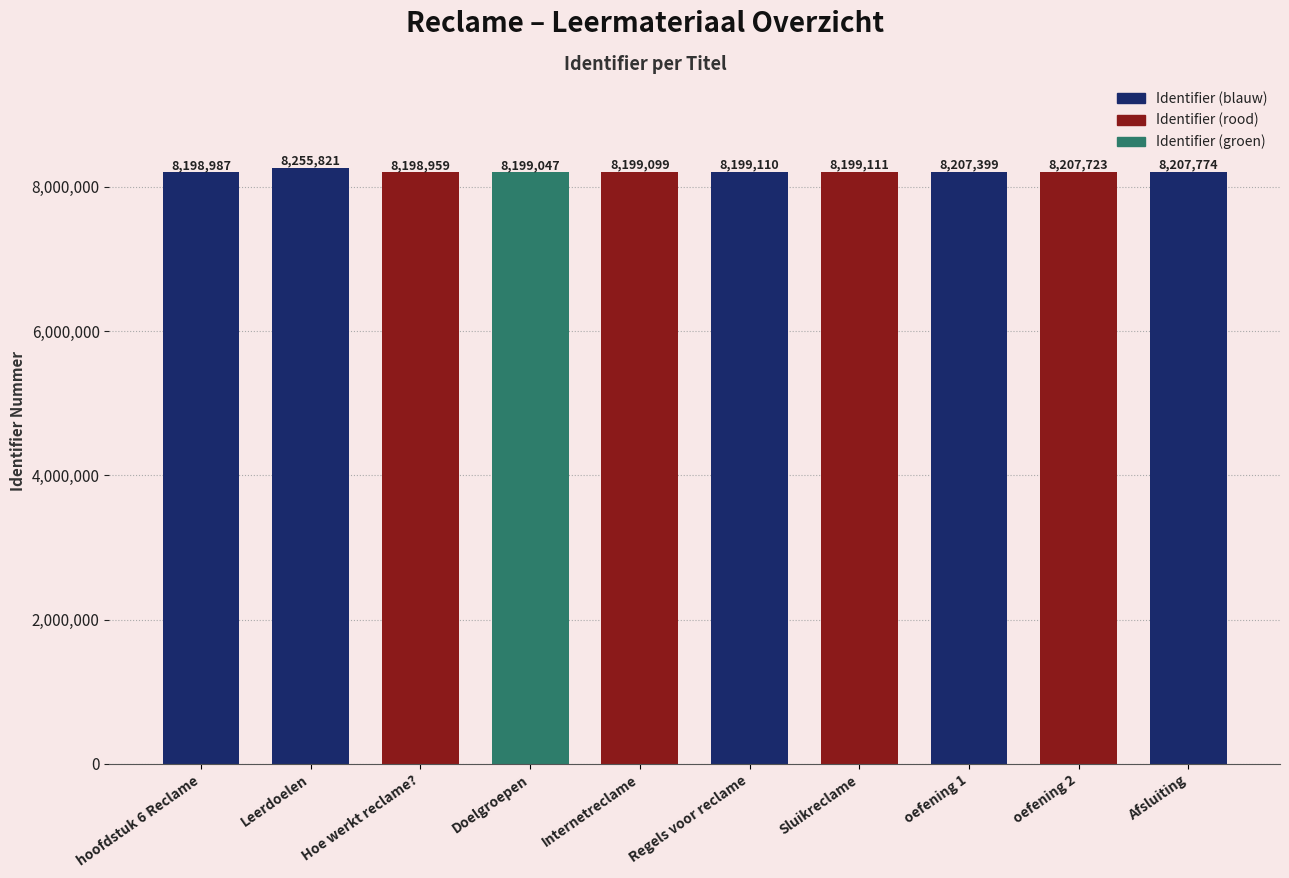

Reading left to right, list all the values displayed in this chart.

hoofdstuk 6 Reclame=8198987	Leerdoelen=8255821	Hoe werkt reclame?=8198959	Doelgroepen=8199047	Internetreclame=8199099	Regels voor reclame=8199110	Sluikreclame=8199111	oefening 1=8207399	oefening 2=8207723	Afsluiting=8207774